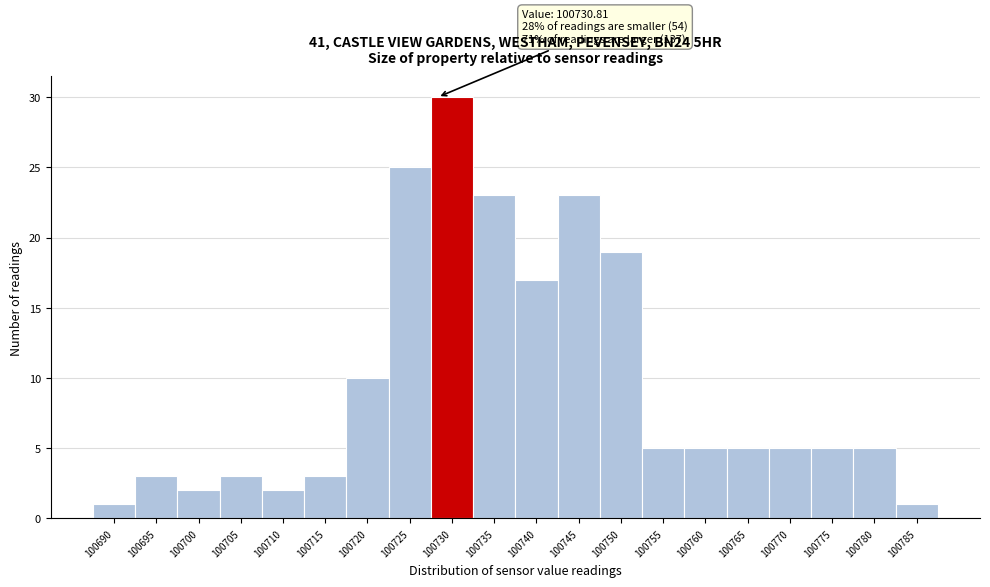

Reading right to left, extract all data points from this chart.

1	5	5	5	5	5	5	19	23	17	23	30	25	10	3	2	3	2	3	1